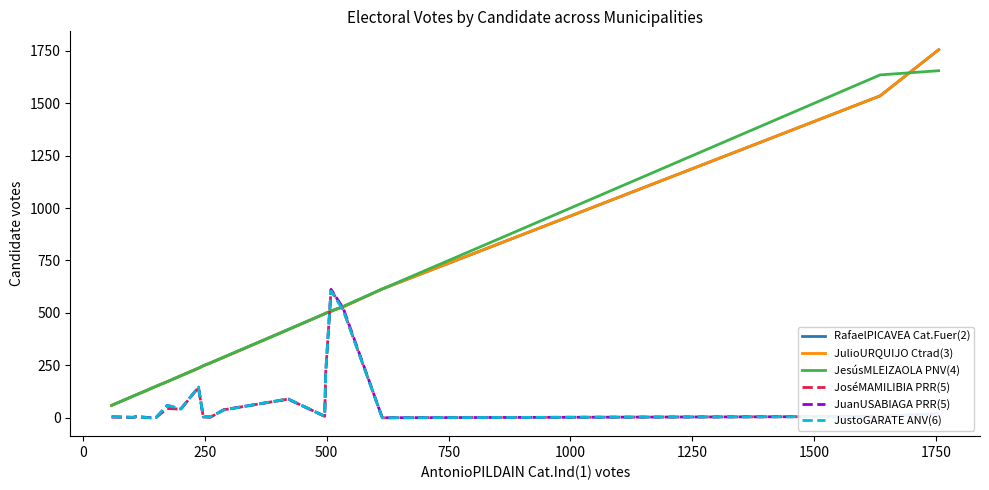

What is the average value of the JesúsMLEIZAOLA PNV(4) series?

423